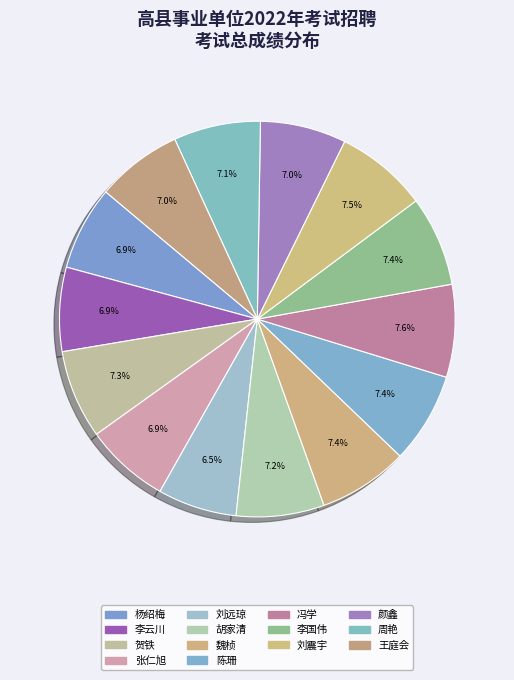

How many slices are in this pie chart?

14